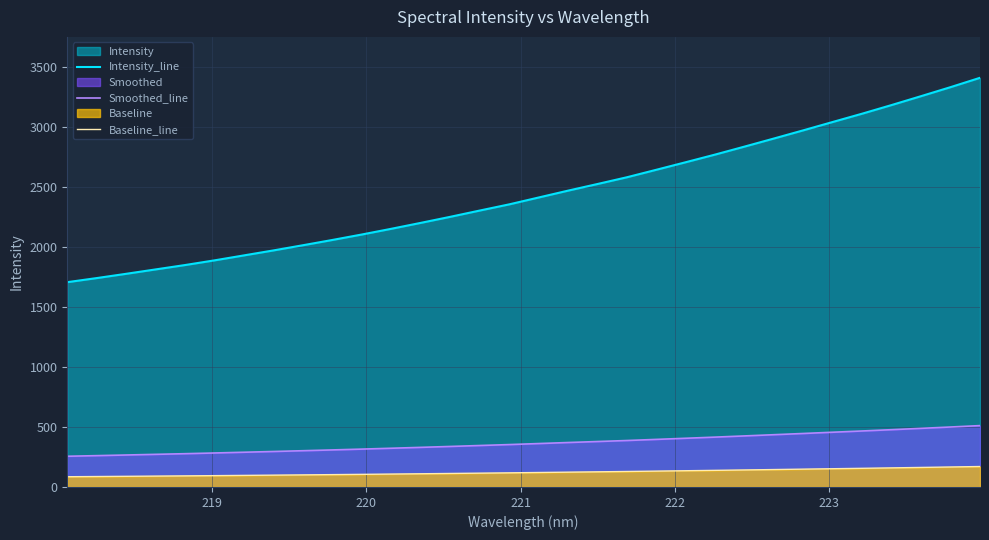

Which series has the largest total across all categories?

Intensity_line